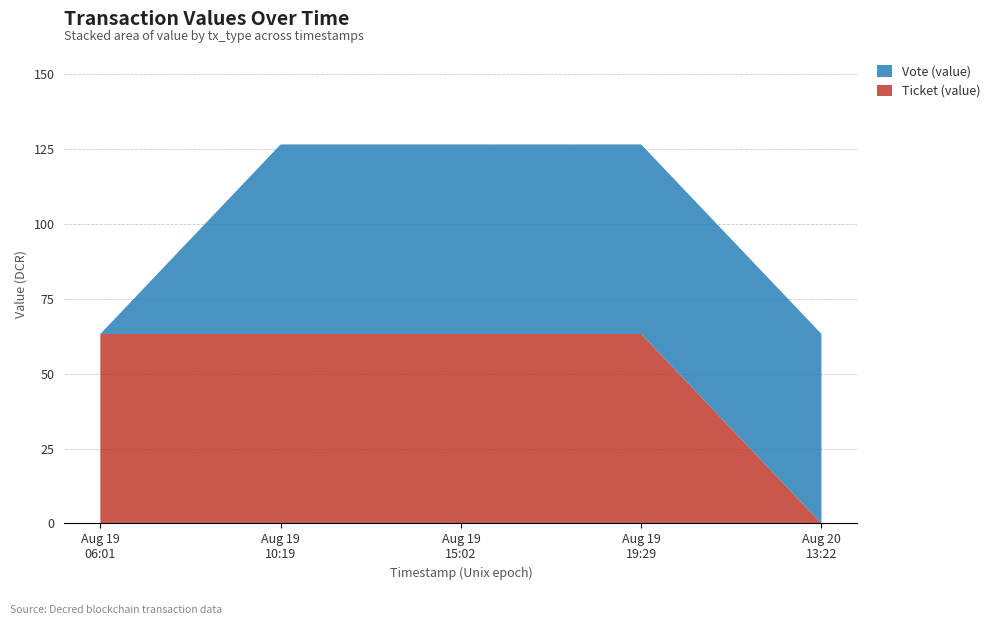

Reading left to right, list all the values displayed in this chart.

Ticket (value): 1566548072=63.3	1566550349=63.3	1566564950=63.3	1566582946=63.3	1566717720=0.0
Vote (value): 1566548072=0.0	1566550349=63.3	1566564950=63.3	1566582946=63.3	1566717720=63.3